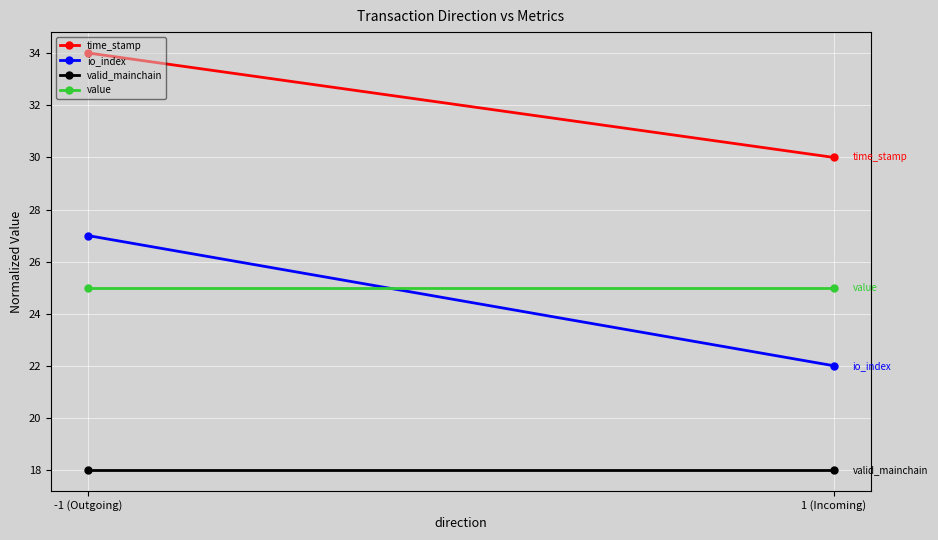

At how many categories does at least one series exceed 21?

2